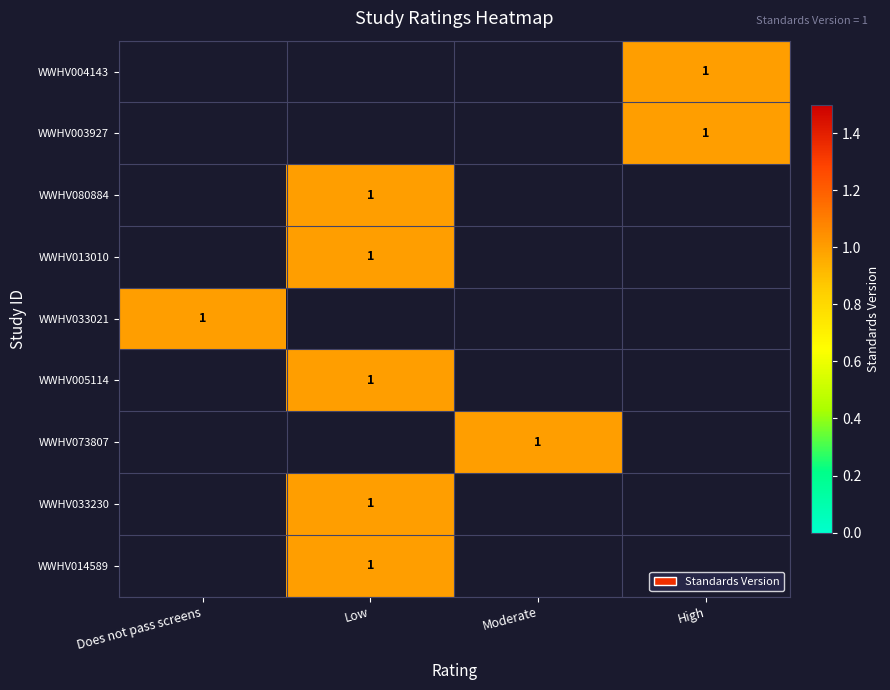

At which label does WWHV003927 reach its minimum?

Does not pass screens